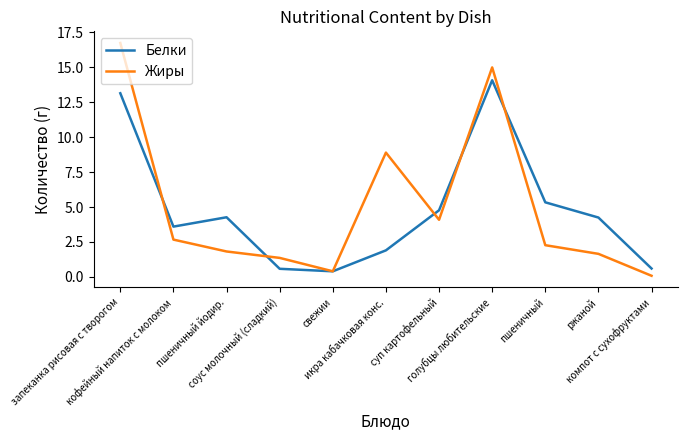

List the series in order of their peak value, highest first.

Жиры, Белки